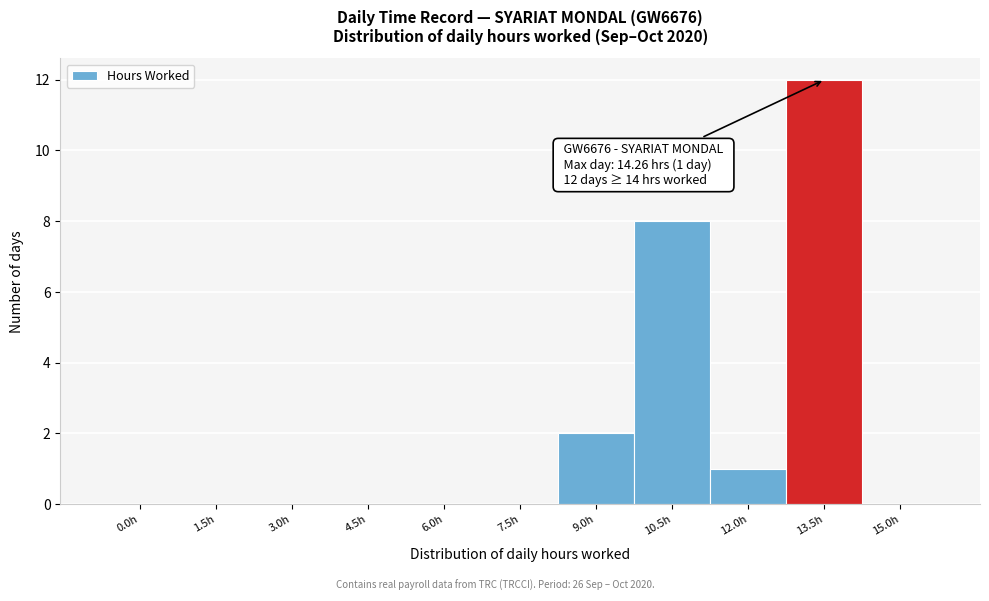

Reading right to left, transcribe all the data shown in this chart.

15.0h=0	13.5h=12	12.0h=1	10.5h=8	9.0h=2	7.5h=0	6.0h=0	4.5h=0	3.0h=0	1.5h=0	0.0h=0